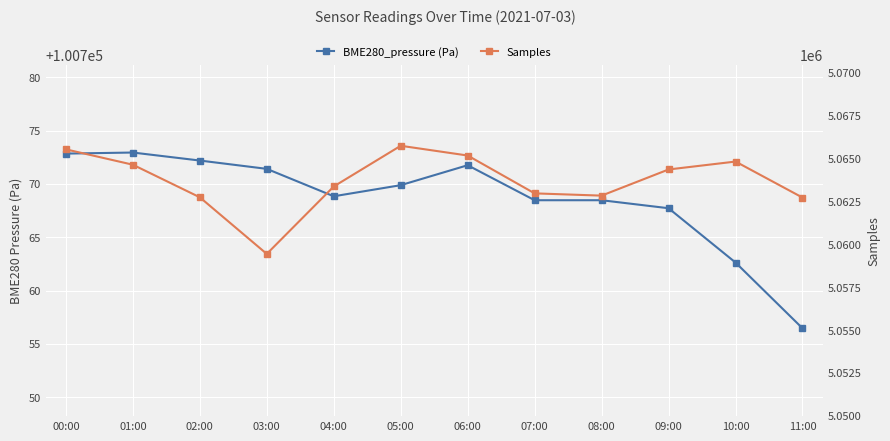

Is the value of Samples at 08:00 greater than the value of BME280_pressure (Pa) at 00:00?

Yes